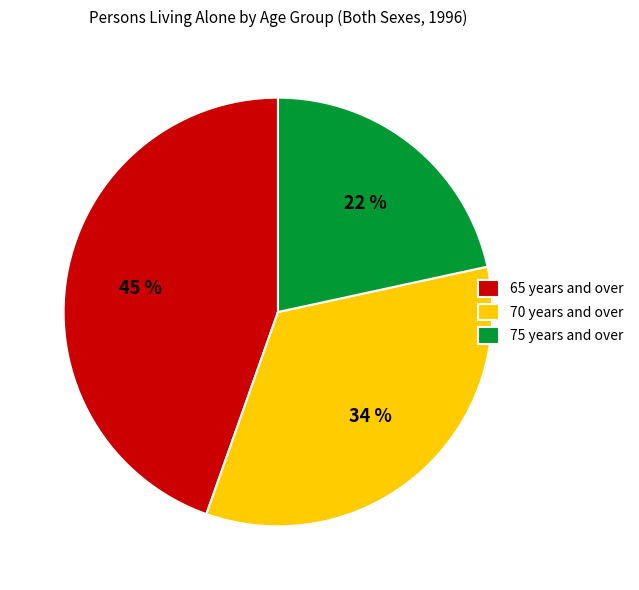

To the nearest percent, what percentage of the pie is 65 years and over?

45%